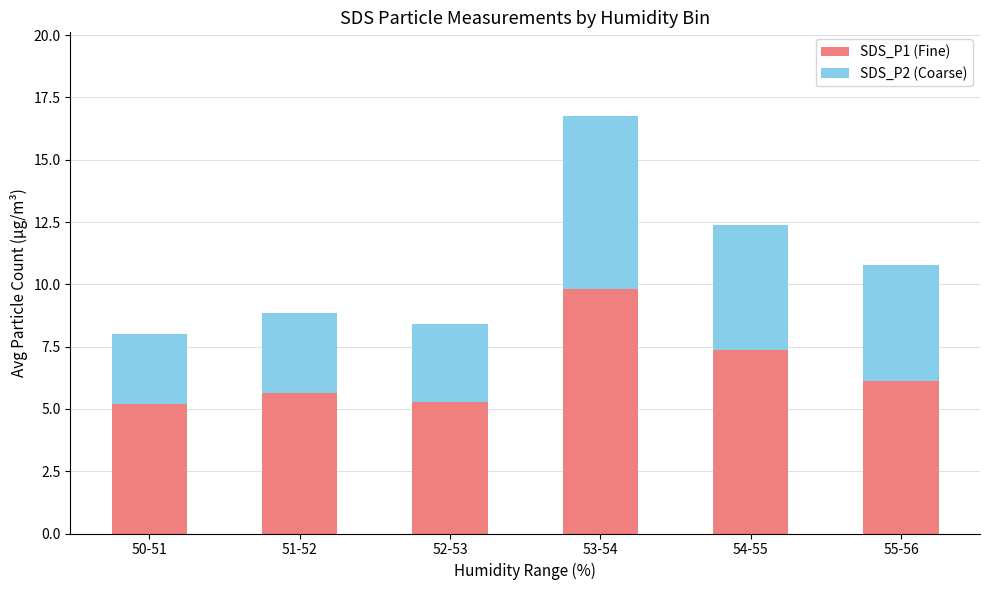

What is the difference between the maximum and minimum values in the SDS_P1 (Fine) series?

4.6